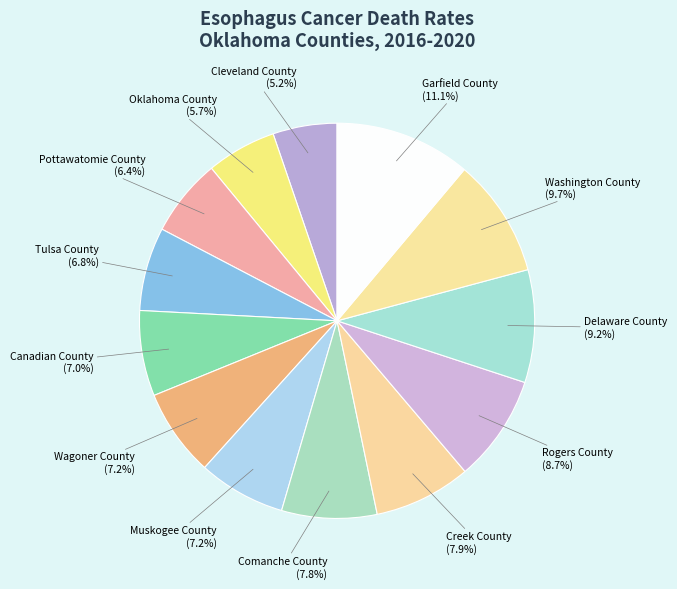

Count the number of slices in the pie.

13